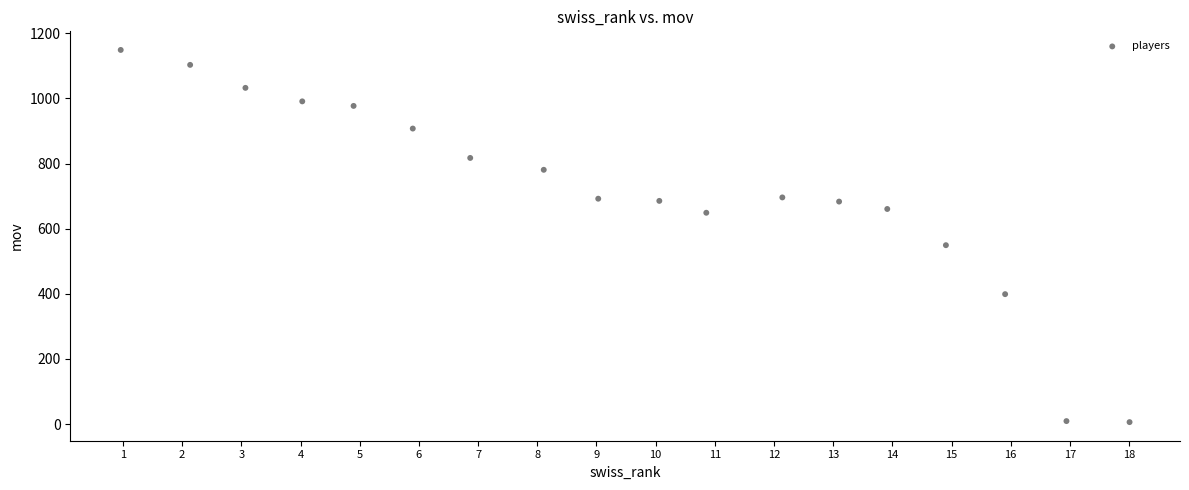

What Y value in the scatter plot is closest to 577?

549.3